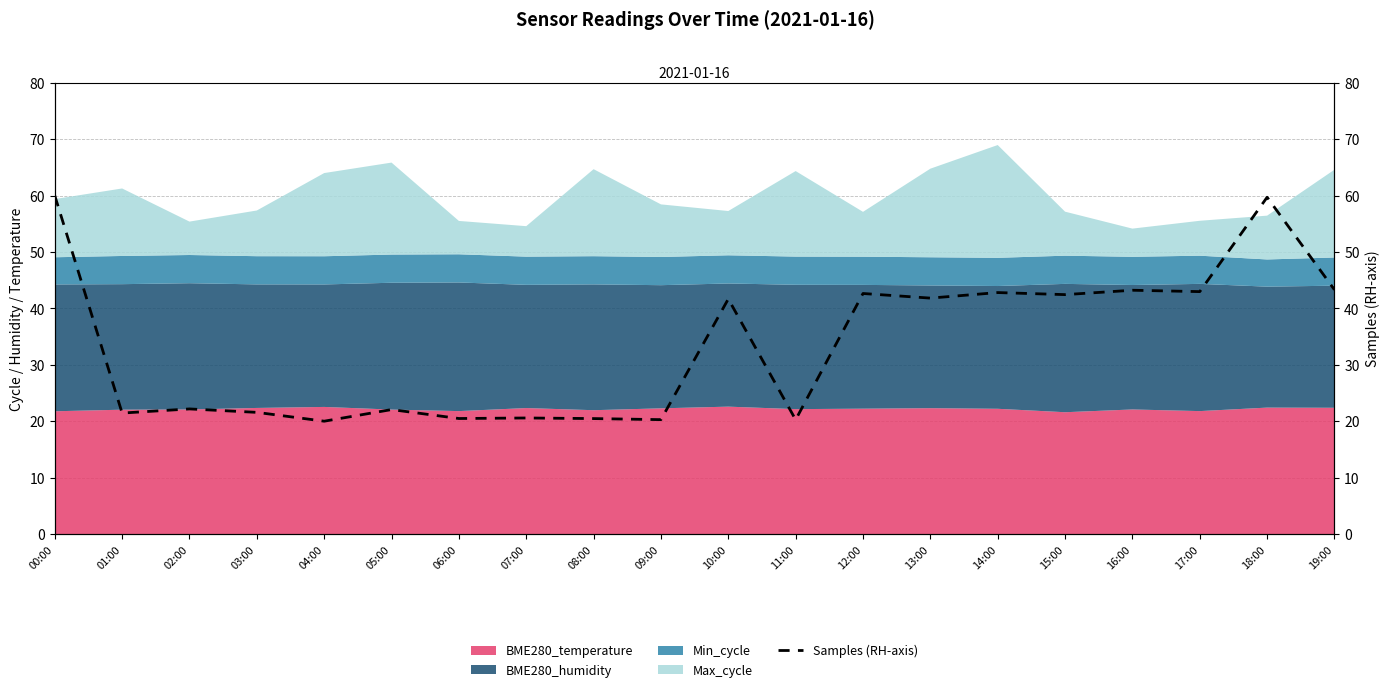

The chart shows a value of 11.1 at 01:00. True or false?

False